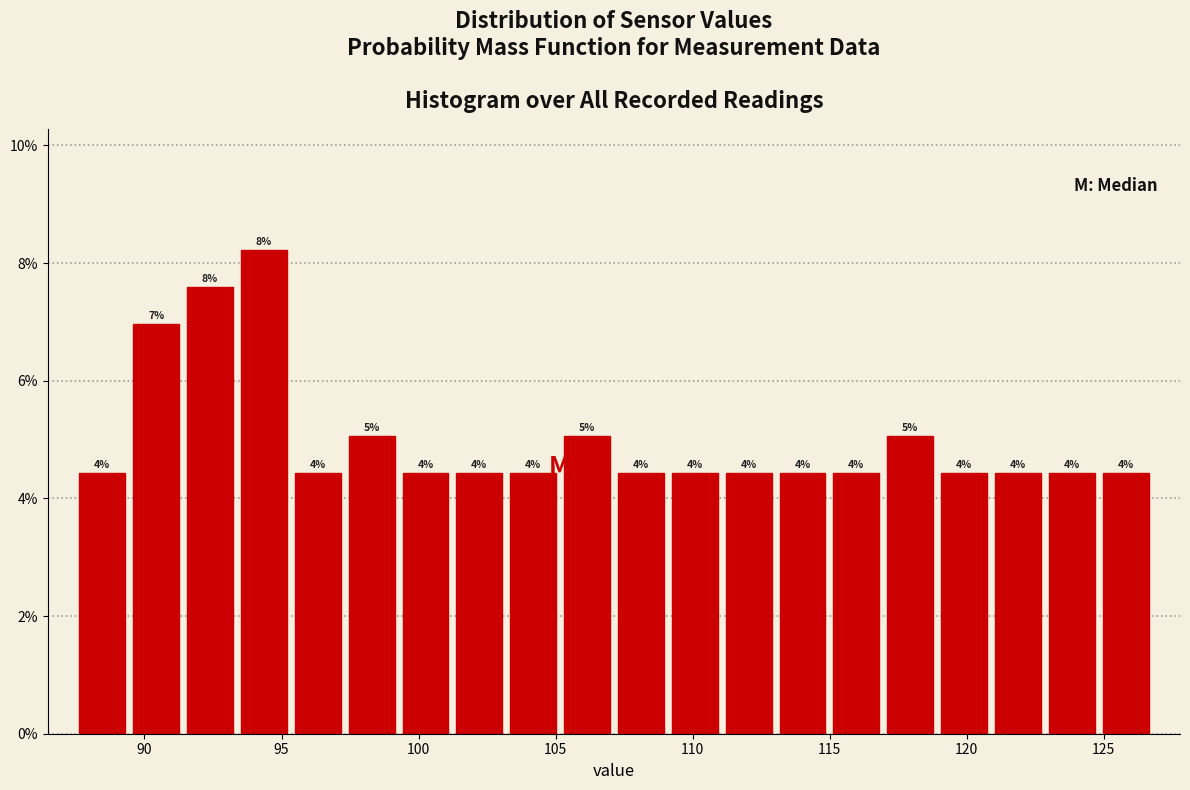

Around what value on the x-axis is the tallest bar? Give the approximate position of its centre, as read against the axis.

94.5